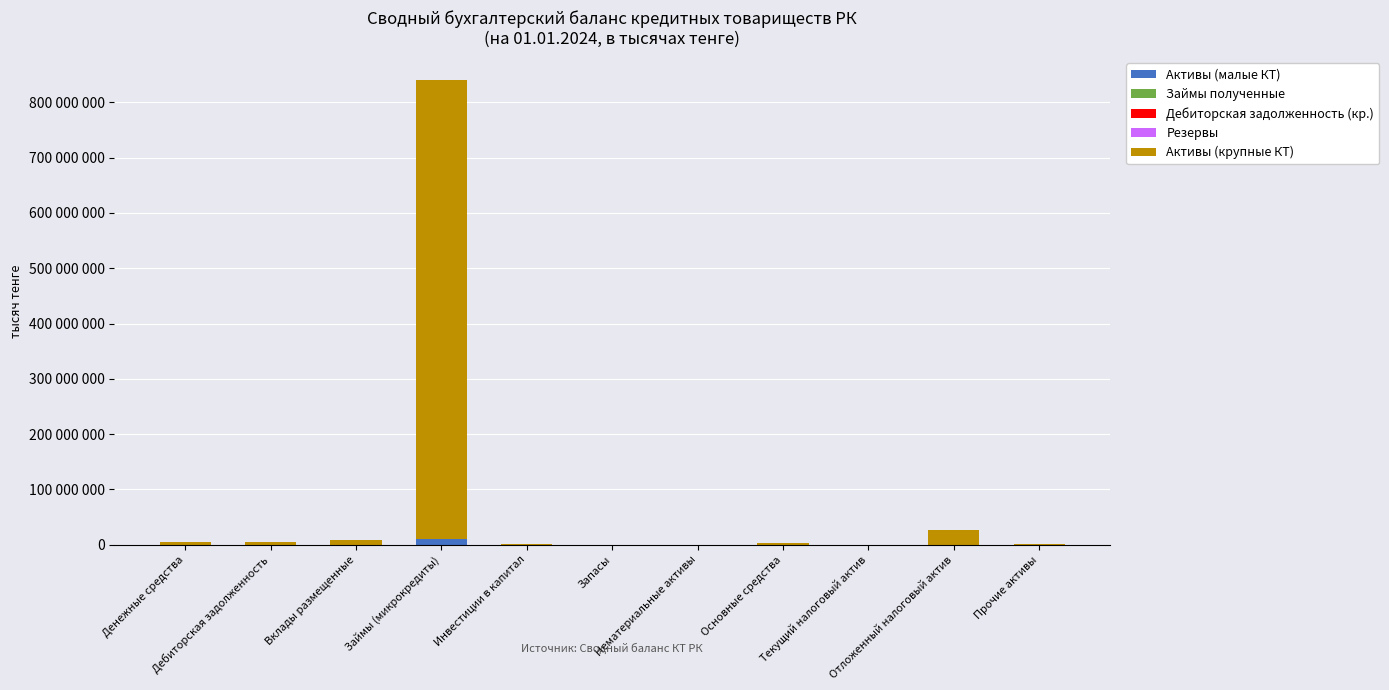

Between Отложенный налоговый актив and Инвестиции в капитал, which is larger?

Отложенный налоговый актив